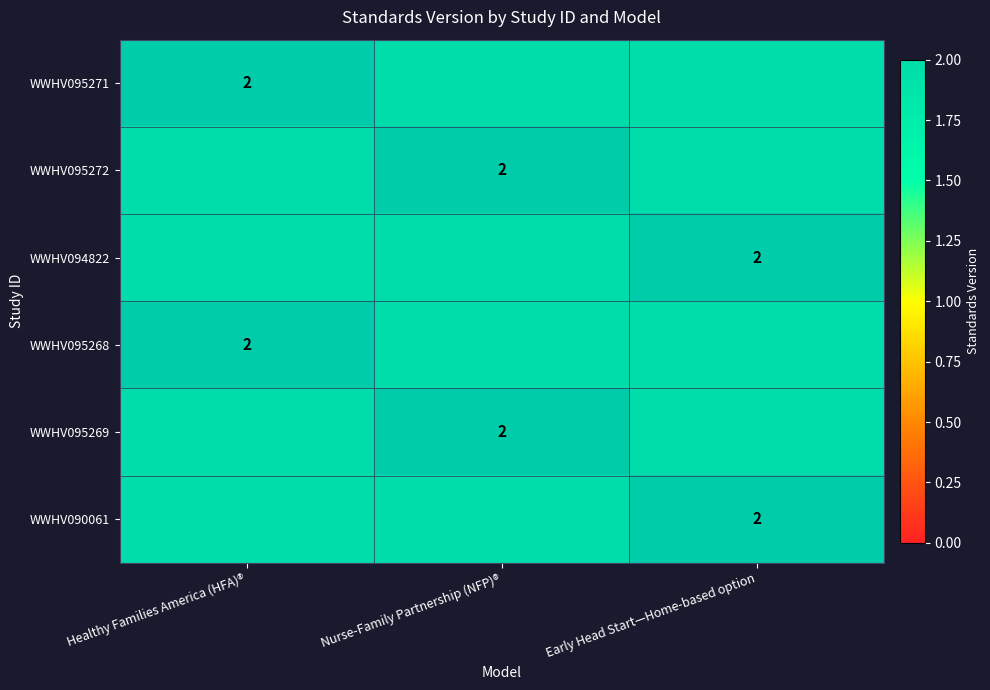

At which category does the chart reach its minimum across all series?

Nurse-Family Partnership (NFP)®